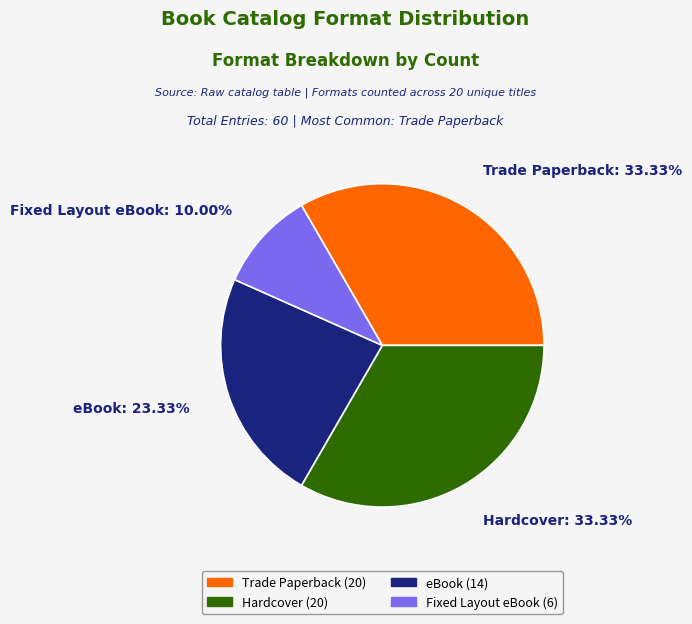

How many segments does this pie chart have?

4